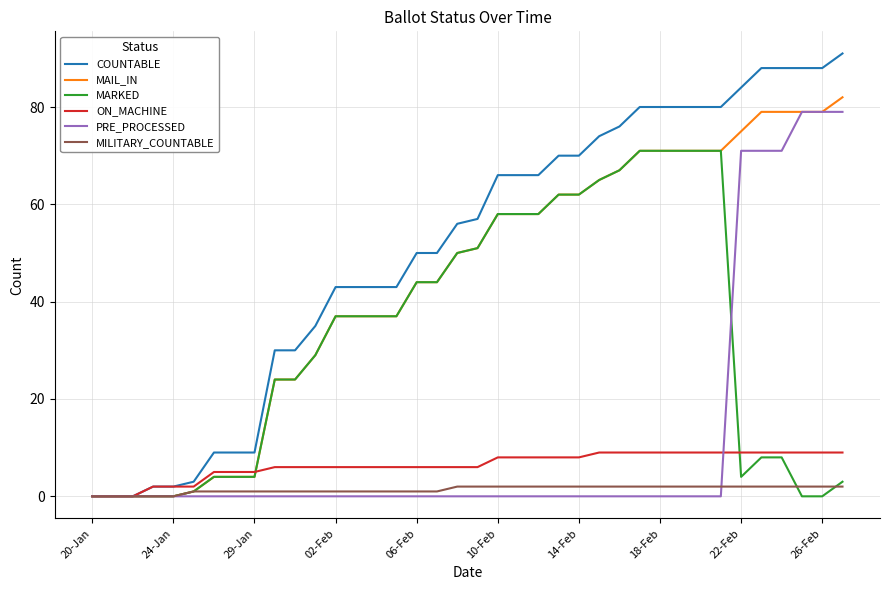

Which series has the widest spread of values?

COUNTABLE